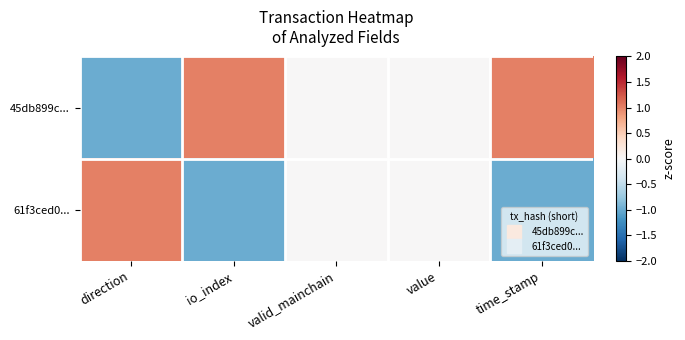

Which series has the largest total across all categories?

45db899c...